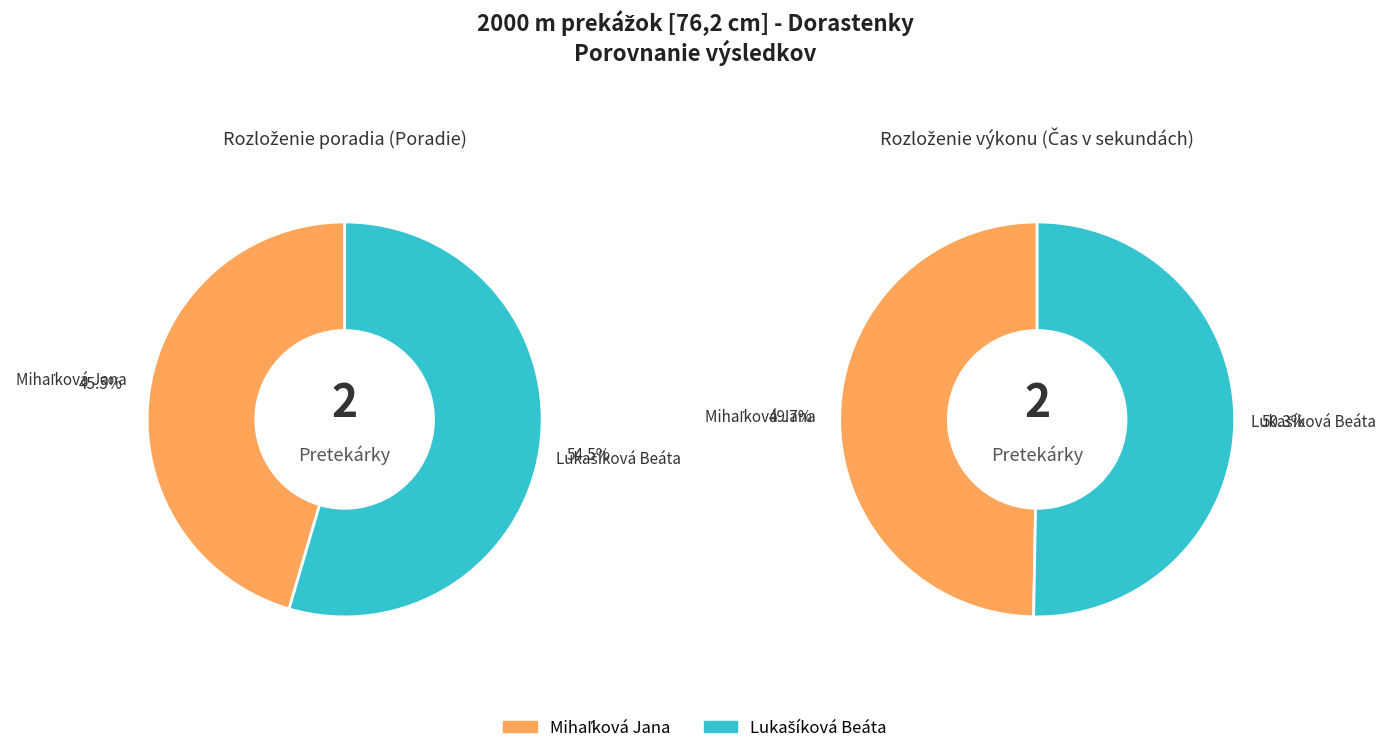

What is the total percentage of Lukašíková Beáta and Mihaľková Jana?

100.0%